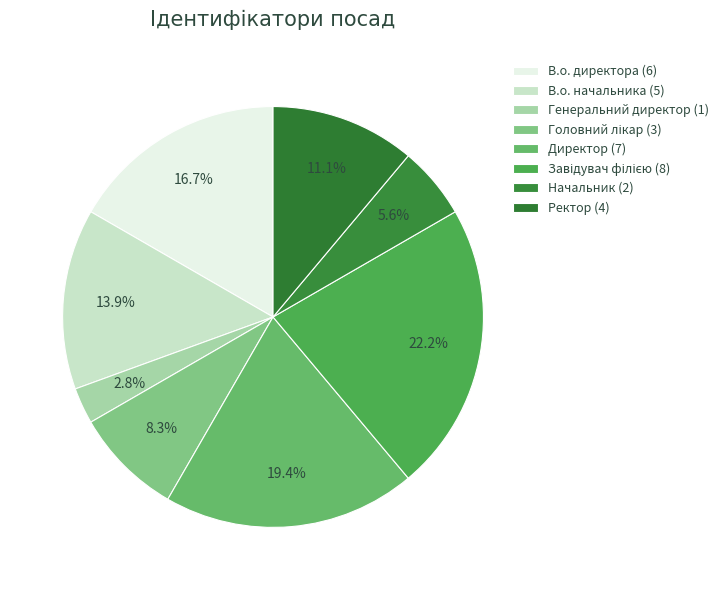

Does В.о. начальника represent more than half of the total?

No